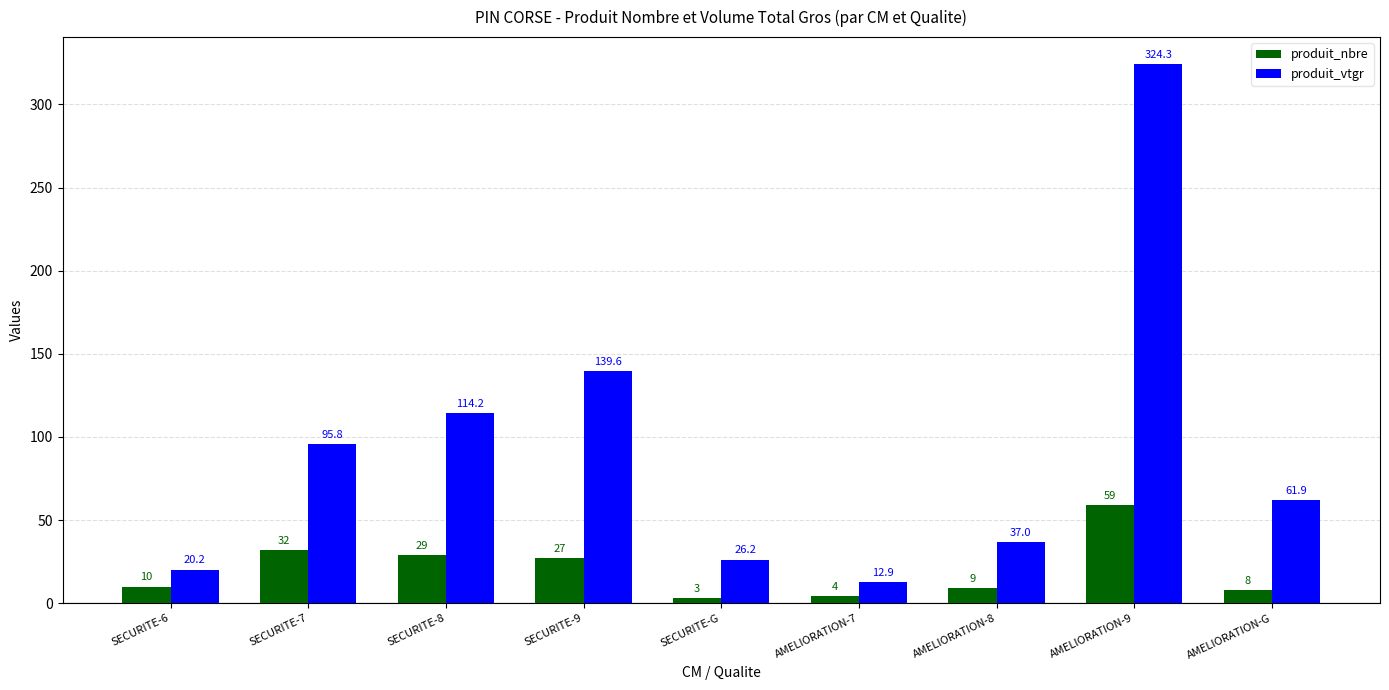

Are the bars grouped side by side (vs. stacked)?

Yes